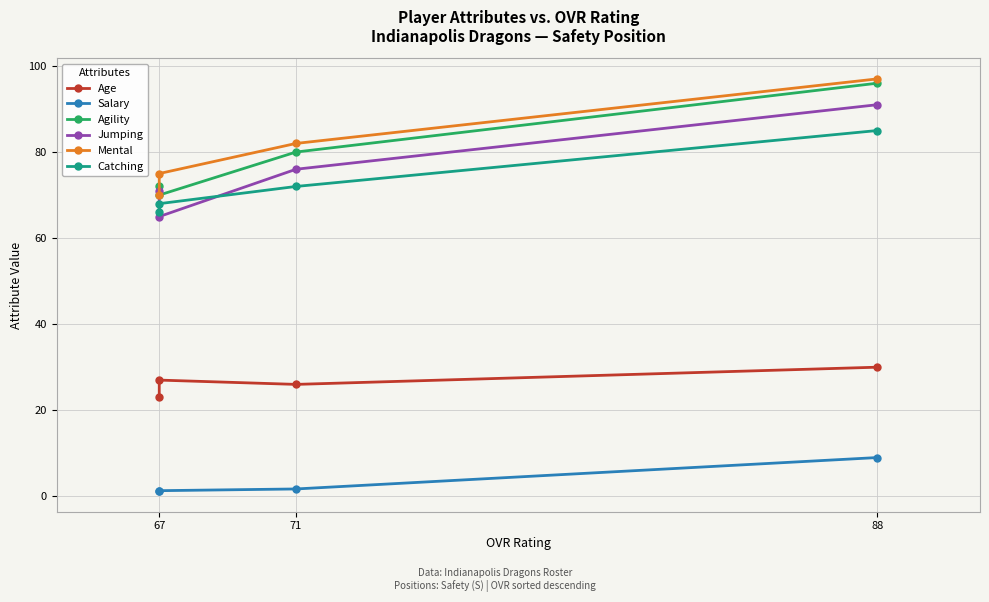

Rank the series at 71 from lowest to highest value.

Salary, Age, Catching, Jumping, Agility, Mental